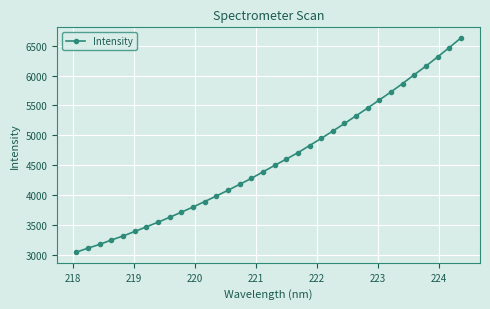

What is the difference between the maximum and minimum values?

3582.0